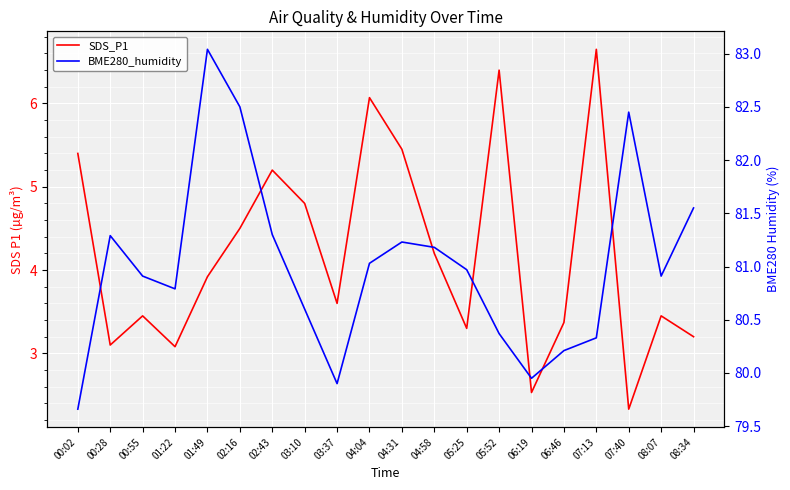

Where is BME280_humidity nearest to the value 81?

04:04